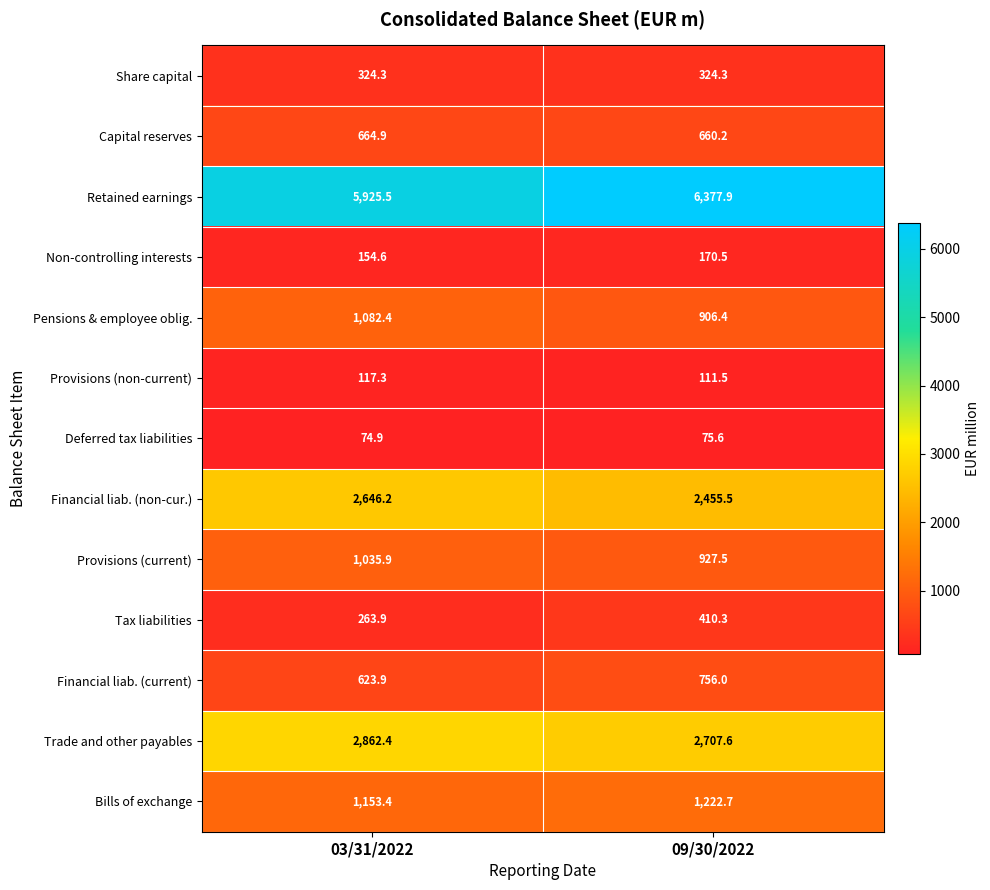

List the series in order of their peak value, lowest first.

Deferred tax liabilities, Provisions (non-current), Non-controlling interests, Share capital, Tax liabilities, Capital reserves, Financial liab. (current), Provisions (current), Pensions & employee oblig., Bills of exchange, Financial liab. (non-cur.), Trade and other payables, Retained earnings